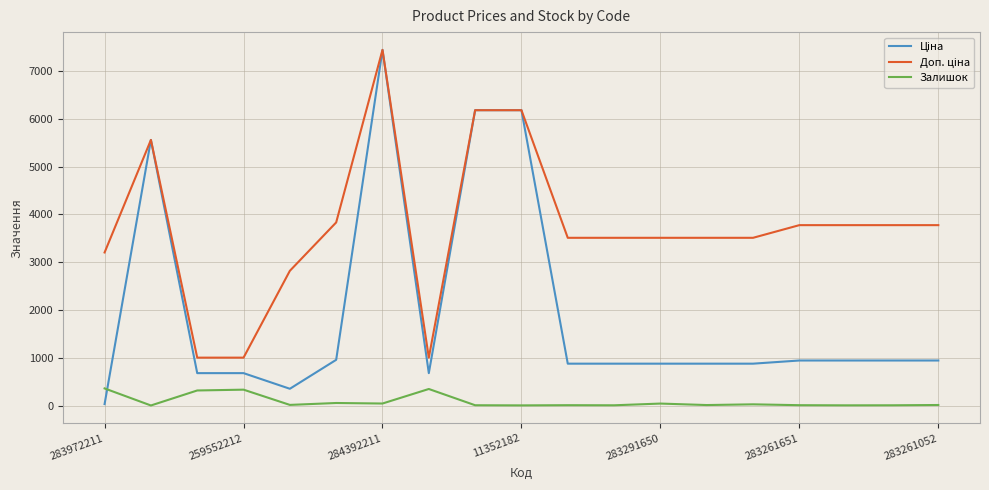

What is the greatest value displayed?

7444.6